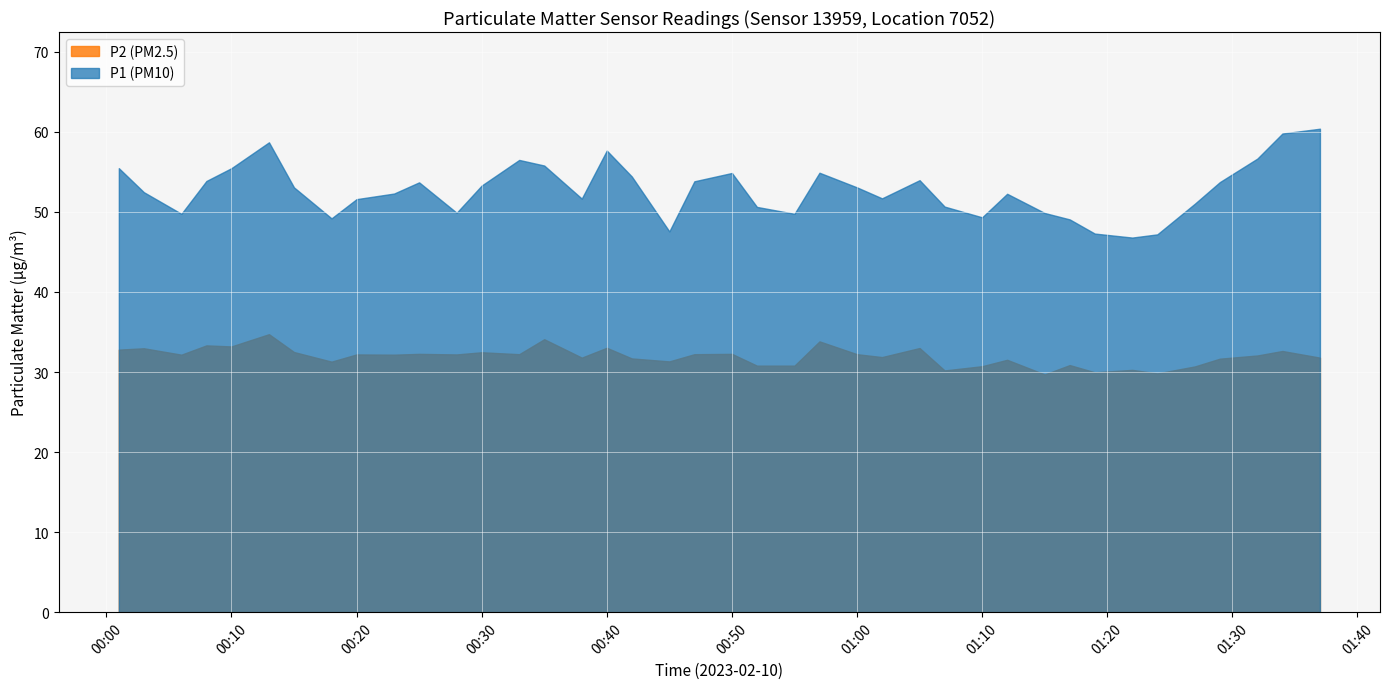

Is the value of P2 (PM2.5) at 02:00 greater than the value of P1 (PM10) at 02:00?

No